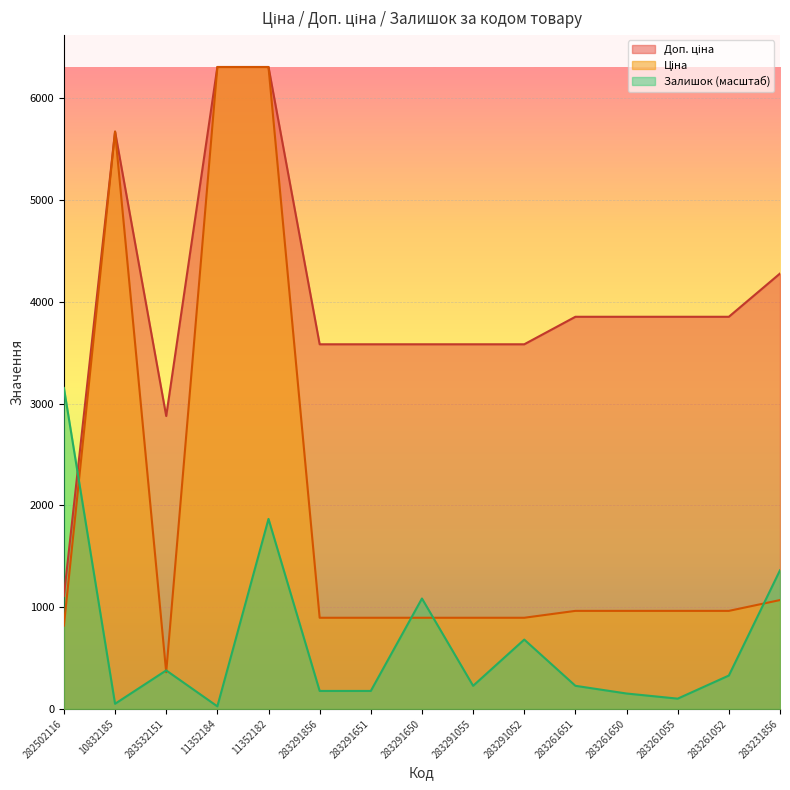

At which label does Доп. ціна first exceed 3854?

10832185